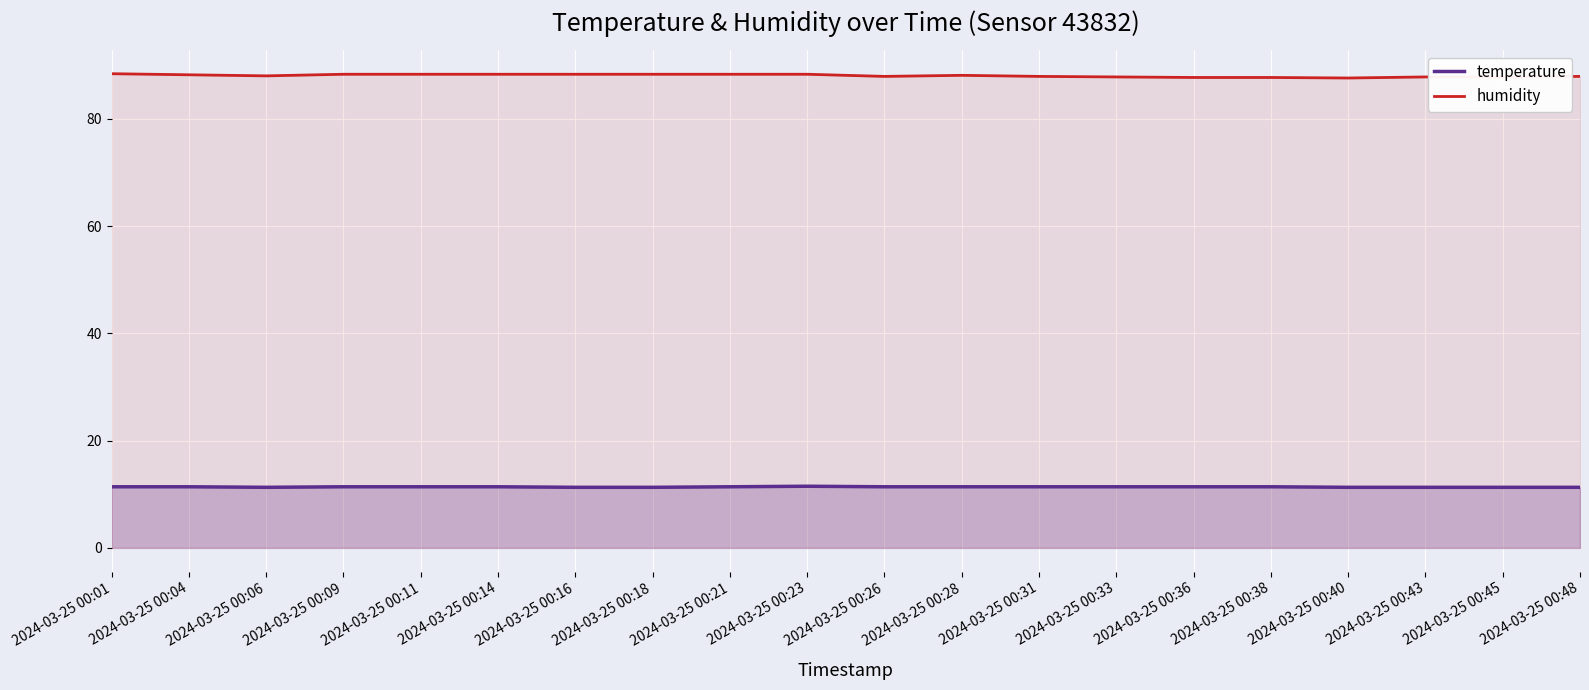

Reading left to right, transcribe all the data shown in this chart.

temperature: 2024-03-25 00:01=11.4	2024-03-25 00:04=11.4	2024-03-25 00:06=11.3	2024-03-25 00:09=11.4	2024-03-25 00:11=11.4	2024-03-25 00:14=11.4	2024-03-25 00:16=11.3	2024-03-25 00:18=11.3	2024-03-25 00:21=11.4	2024-03-25 00:23=11.5	2024-03-25 00:26=11.4	2024-03-25 00:28=11.4	2024-03-25 00:31=11.4	2024-03-25 00:33=11.4	2024-03-25 00:36=11.4	2024-03-25 00:38=11.4	2024-03-25 00:40=11.3	2024-03-25 00:43=11.3	2024-03-25 00:45=11.3	2024-03-25 00:48=11.3
humidity: 2024-03-25 00:01=88.4	2024-03-25 00:04=88.2	2024-03-25 00:06=88.0	2024-03-25 00:09=88.3	2024-03-25 00:11=88.3	2024-03-25 00:14=88.3	2024-03-25 00:16=88.3	2024-03-25 00:18=88.3	2024-03-25 00:21=88.3	2024-03-25 00:23=88.3	2024-03-25 00:26=87.9	2024-03-25 00:28=88.1	2024-03-25 00:31=87.9	2024-03-25 00:33=87.8	2024-03-25 00:36=87.7	2024-03-25 00:38=87.7	2024-03-25 00:40=87.6	2024-03-25 00:43=87.8	2024-03-25 00:45=87.8	2024-03-25 00:48=87.9